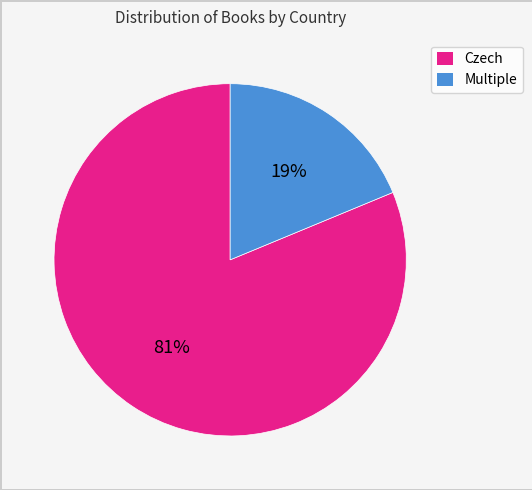

To the nearest percent, what is the difference between the largest and smallest slice percentages?

62%